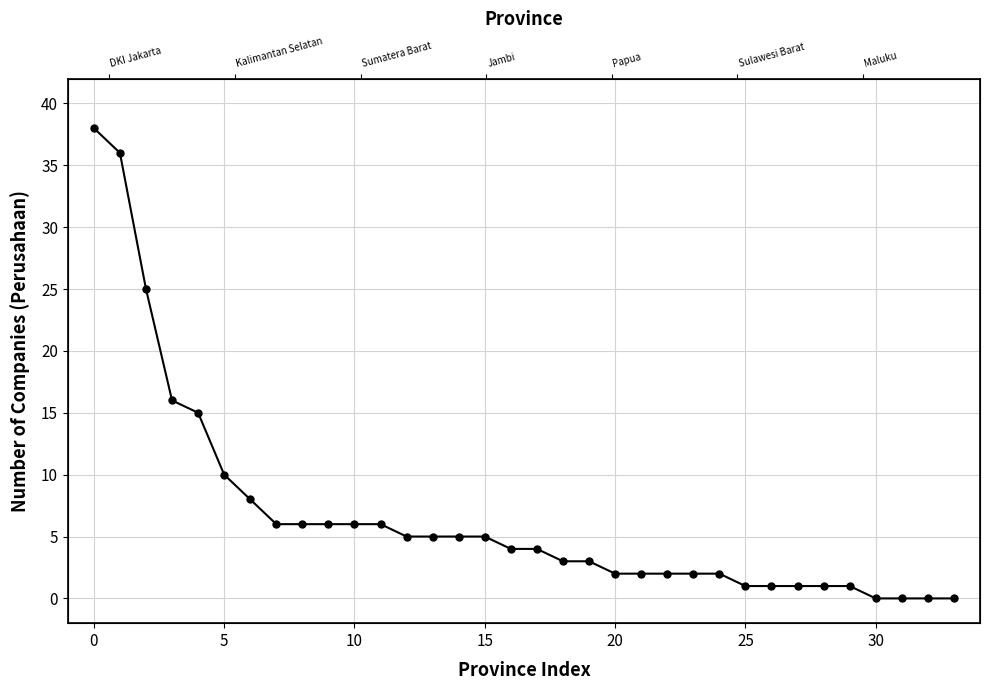

How many categories are shown in the chart?

34